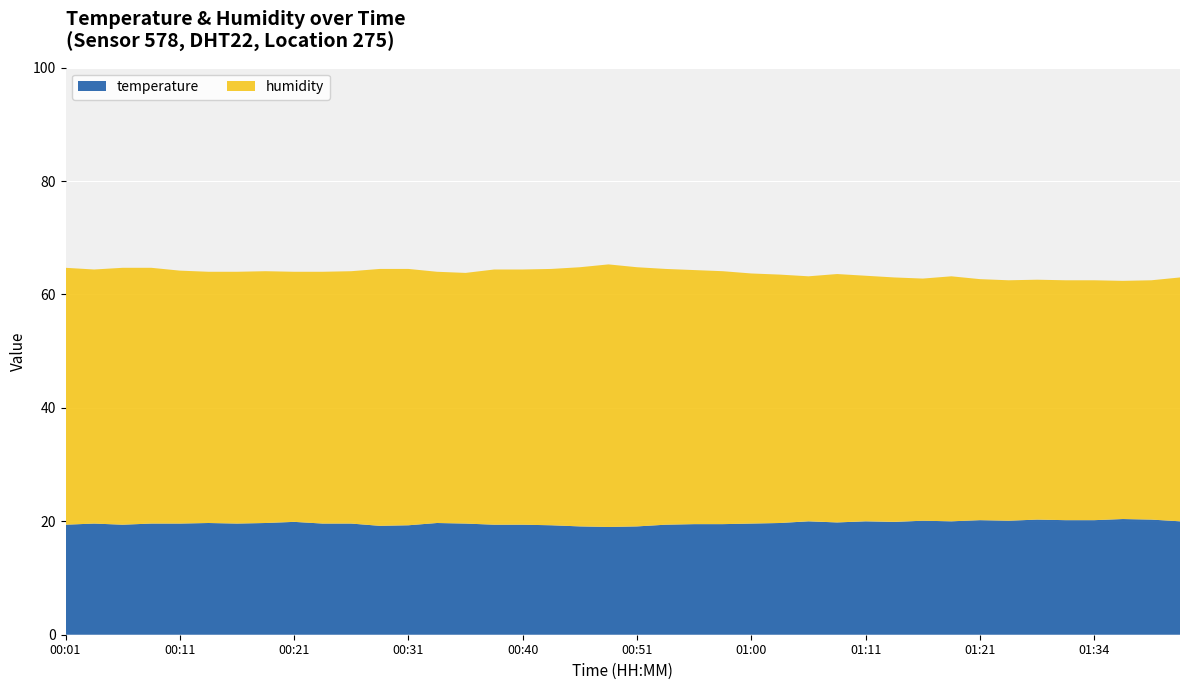

Reading left to right, list all the values displayed in this chart.

temperature: 19.4	19.6	19.4	19.6	19.6	19.7	19.6	19.7	19.9	19.6	19.6	19.2	19.3	19.7	19.6	19.4	19.4	19.3	19.1	19.0	19.1	19.4	19.5	19.5	19.6	19.7	20.0	19.8	20.0	19.9	20.1	20.0	20.2	20.1	20.3	20.2	20.2	20.4	20.3	20.0
humidity: 45.3	44.8	45.3	45.1	44.6	44.3	44.4	44.4	44.1	44.4	44.5	45.3	45.2	44.3	44.2	45.0	45.0	45.2	45.7	46.3	45.7	45.1	44.8	44.6	44.1	43.8	43.2	43.8	43.3	43.1	42.7	43.2	42.5	42.4	42.3	42.3	42.3	42.0	42.2	43.0